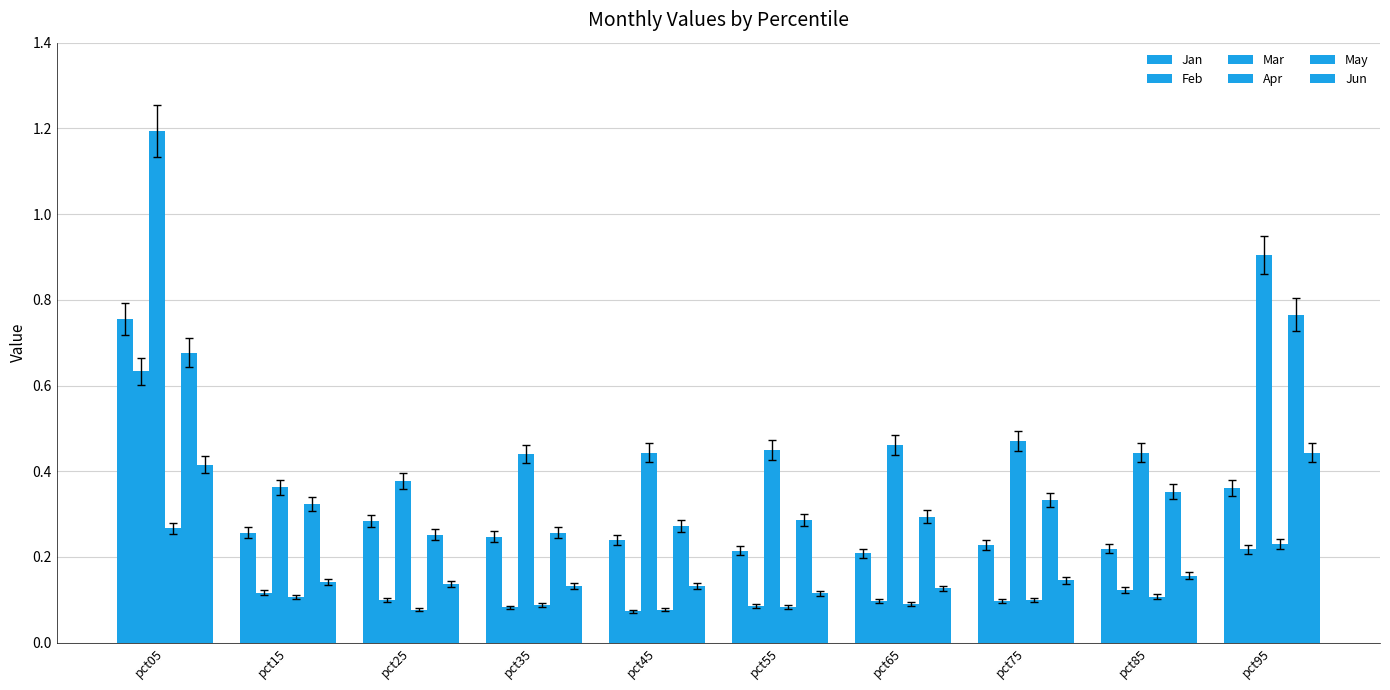

What value does the May series have at pct85?

0.4